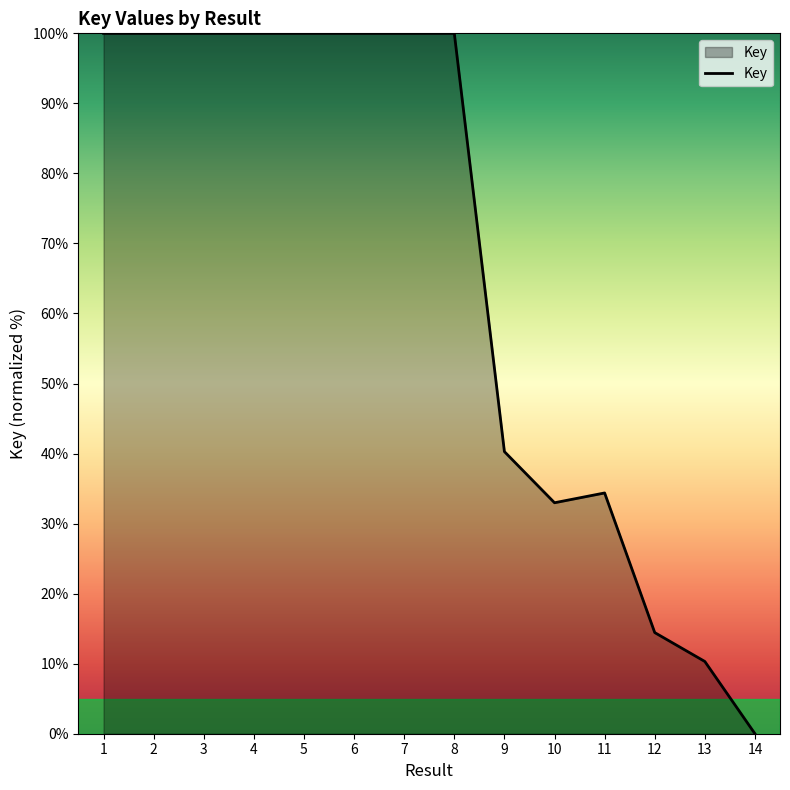

How many positive values are there?

13